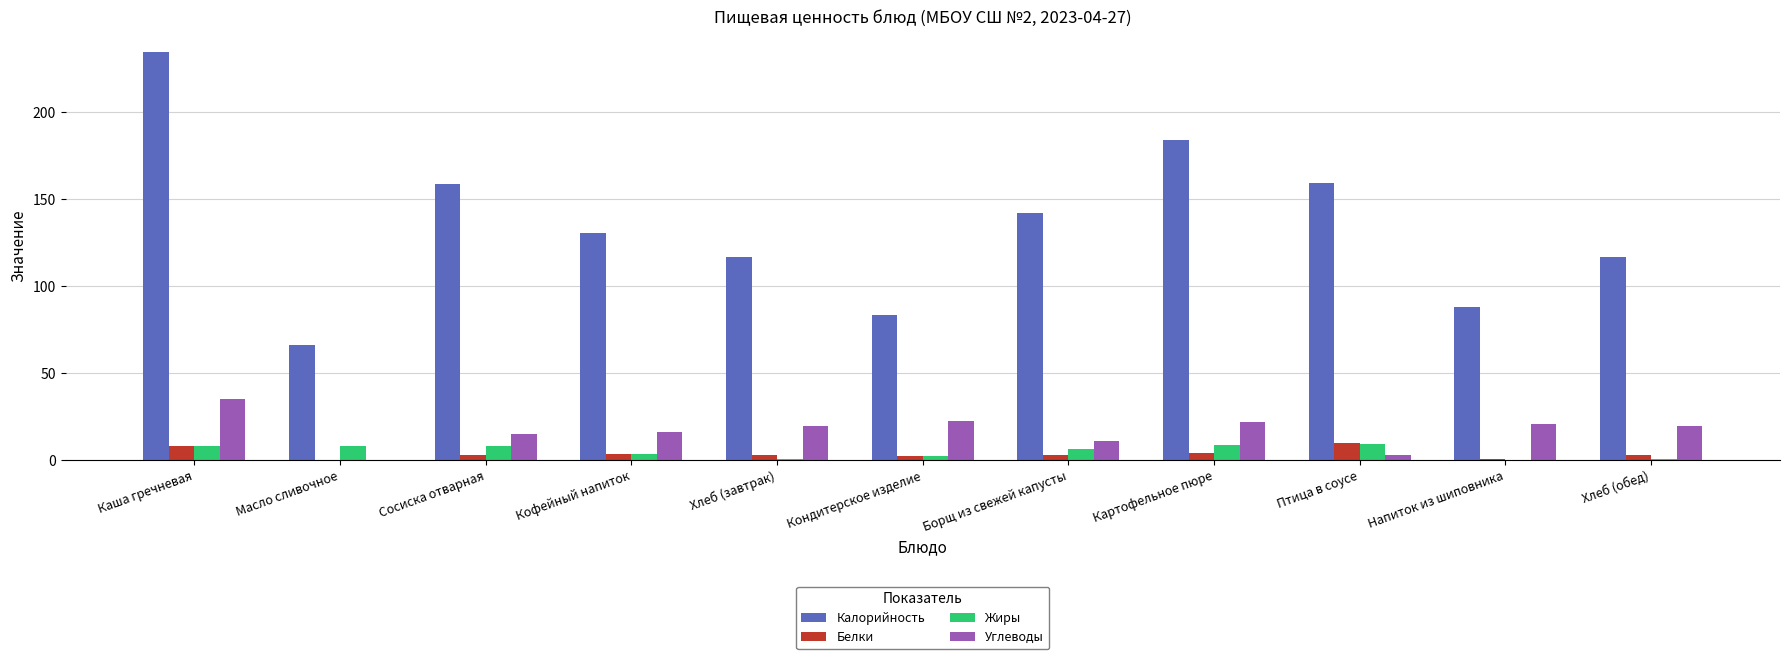

The value of Калорийность at Борщ из свежей капусты is 142.3. True or false?

True